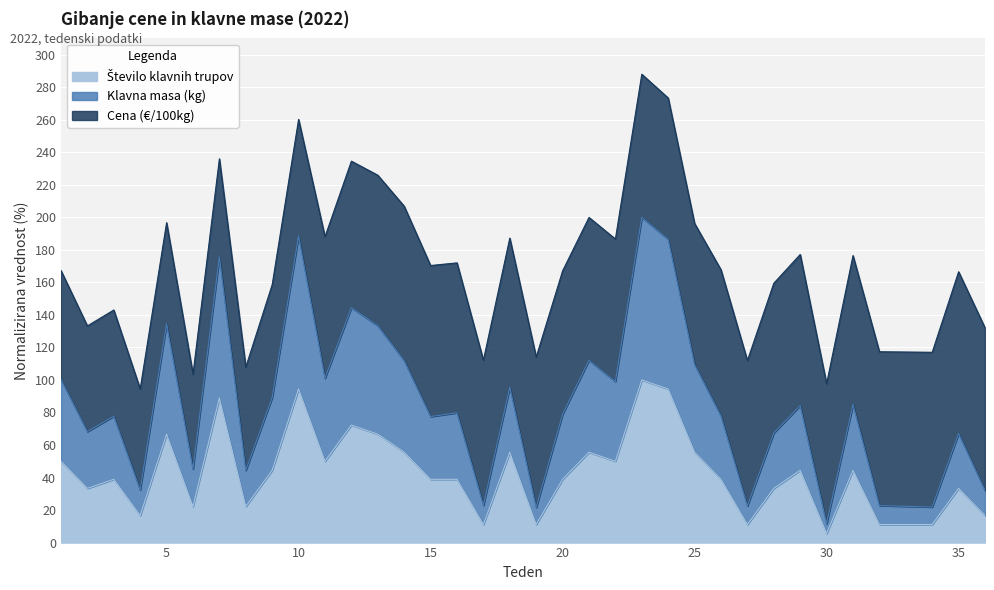

Which label corresponds to the smallest value in the chart?

30